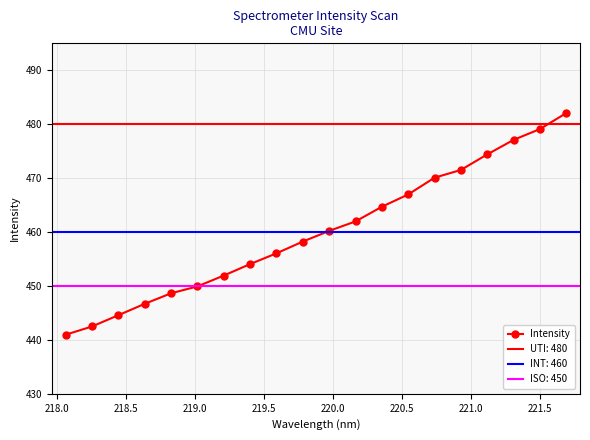

What is the lowest value of the Intensity series?

441.0